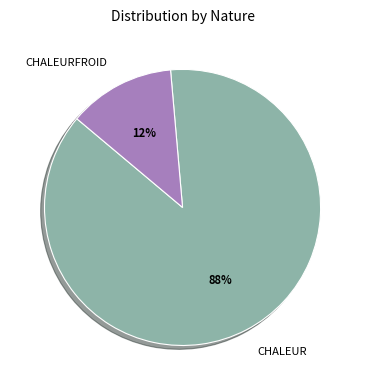

Which category accounts for the majority?

CHALEUR